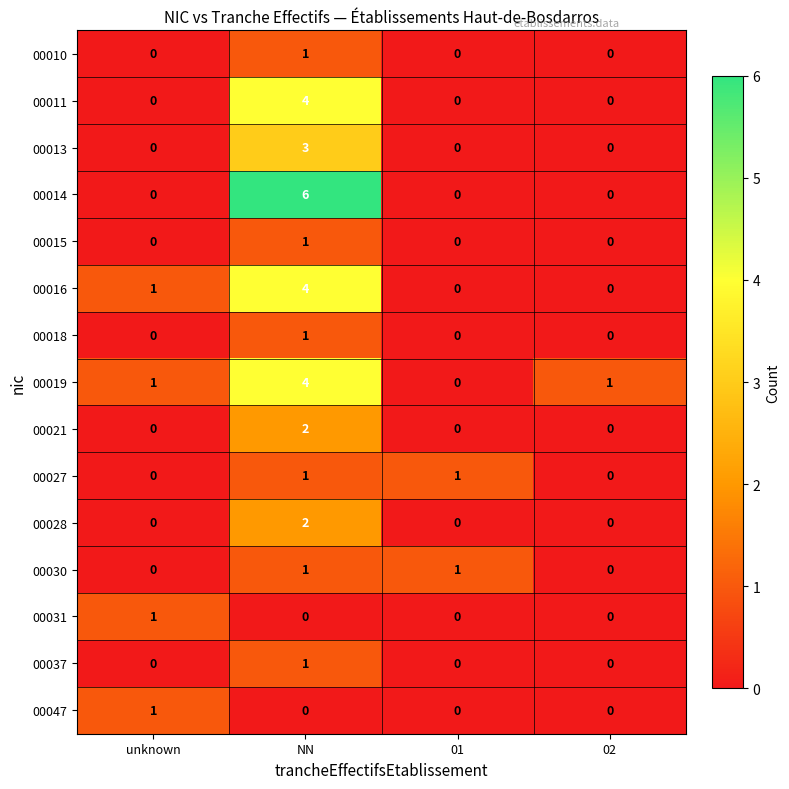

What is the total value across all series at unknown?

4